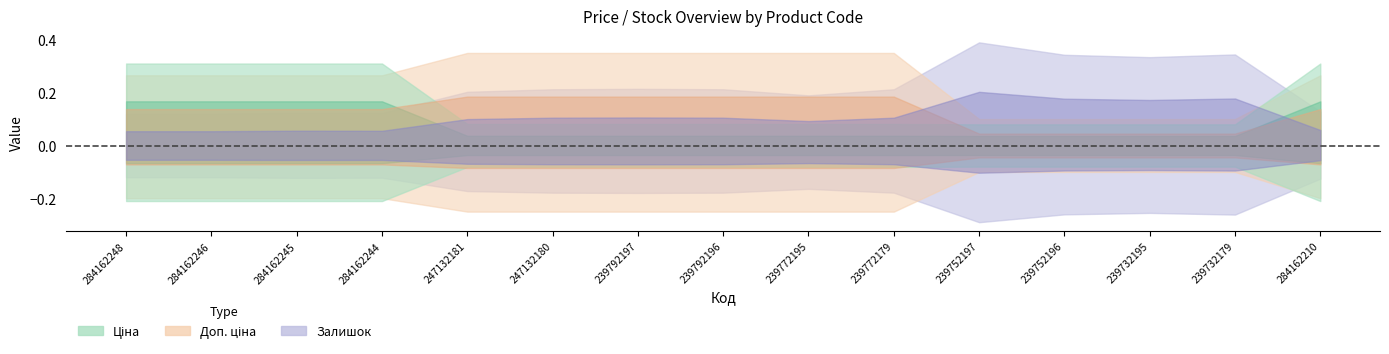

Rank the series by their average value, from highest to lowest.

Доп. ціна, Ціна, Залишок